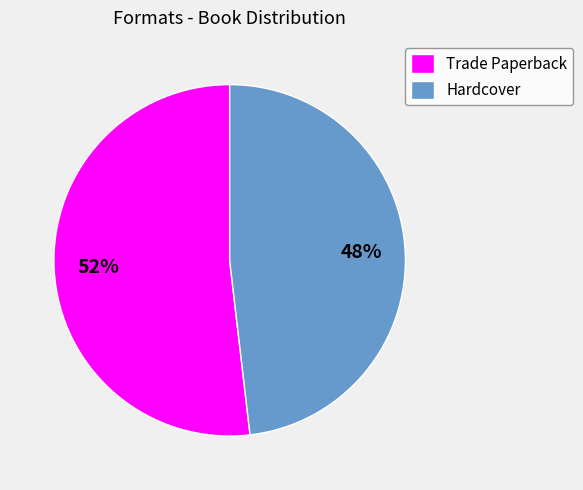

Is there any slice that represents more than half of the pie?

Yes